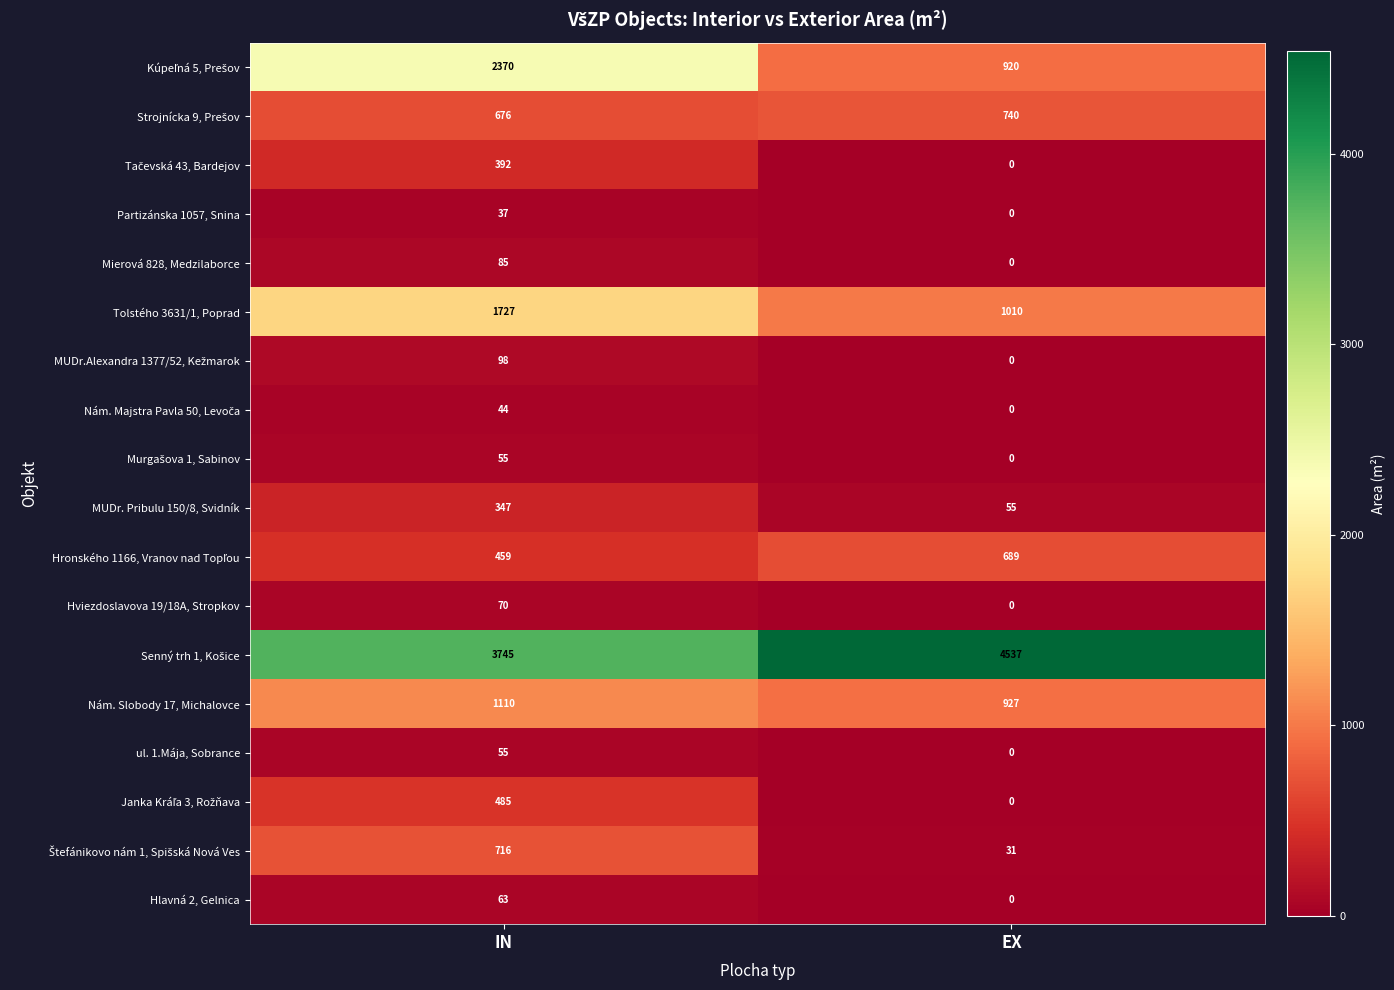

What is the sum of all Tolstého 3631/1, Poprad values?

2737